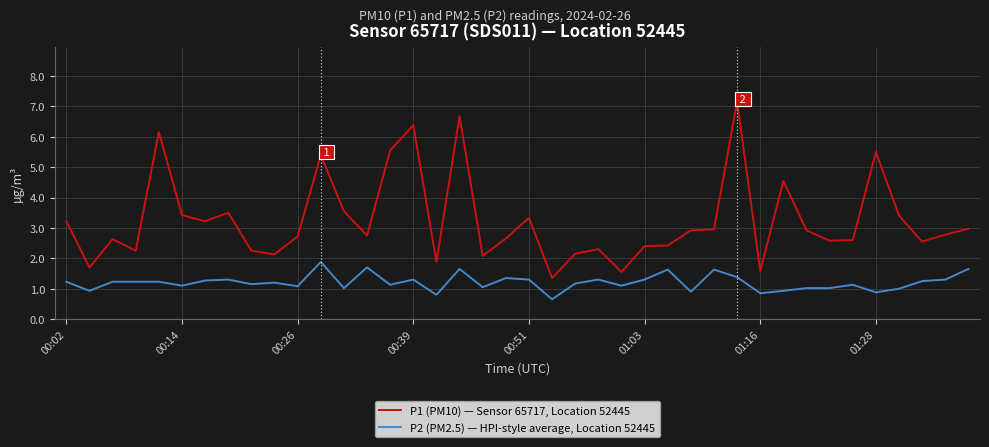

Which series has the largest total across all categories?

P1 (PM10) — Sensor 65717, Location 52445